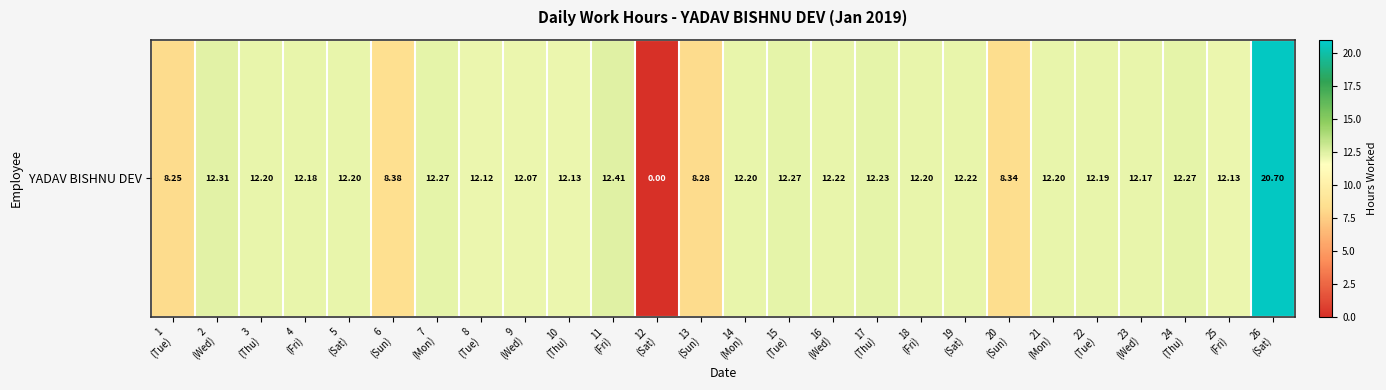

Reading left to right, what are all the values shown in this chart?

1
(Tue)=8.2	2
(Wed)=12.3	3
(Thu)=12.2	4
(Fri)=12.2	5
(Sat)=12.2	6
(Sun)=8.4	7
(Mon)=12.3	8
(Tue)=12.1	9
(Wed)=12.1	10
(Thu)=12.1	11
(Fri)=12.4	12
(Sat)=0.0	13
(Sun)=8.3	14
(Mon)=12.2	15
(Tue)=12.3	16
(Wed)=12.2	17
(Thu)=12.2	18
(Fri)=12.2	19
(Sat)=12.2	20
(Sun)=8.3	21
(Mon)=12.2	22
(Tue)=12.2	23
(Wed)=12.2	24
(Thu)=12.3	25
(Fri)=12.1	26
(Sat)=20.7